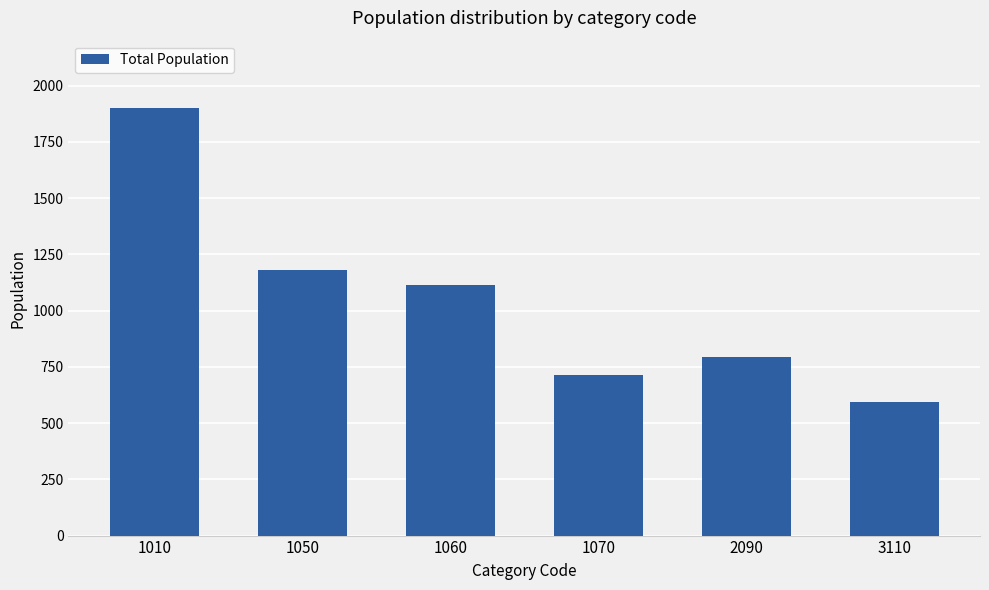

Between 3110 and 1050, which is larger?

1050